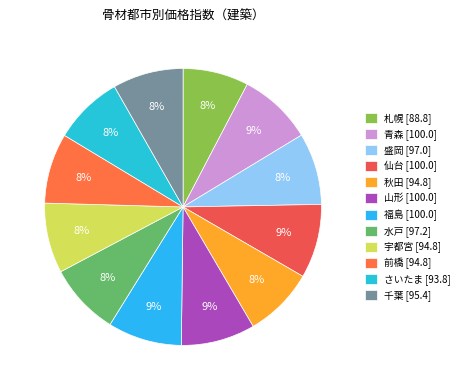

How many slices are in this pie chart?

12